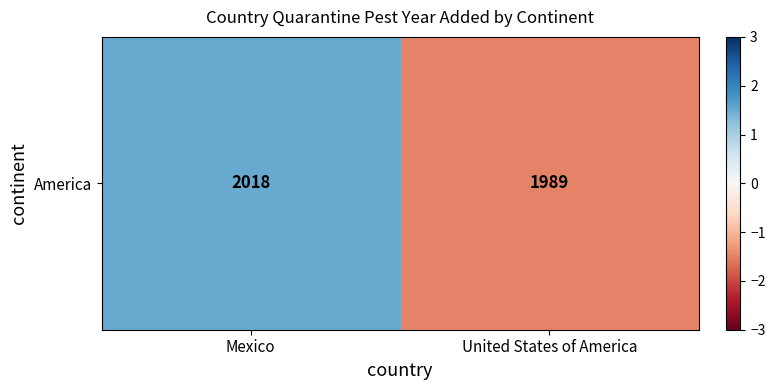

List the labels in order of value, smallest first.

United States of America, Mexico